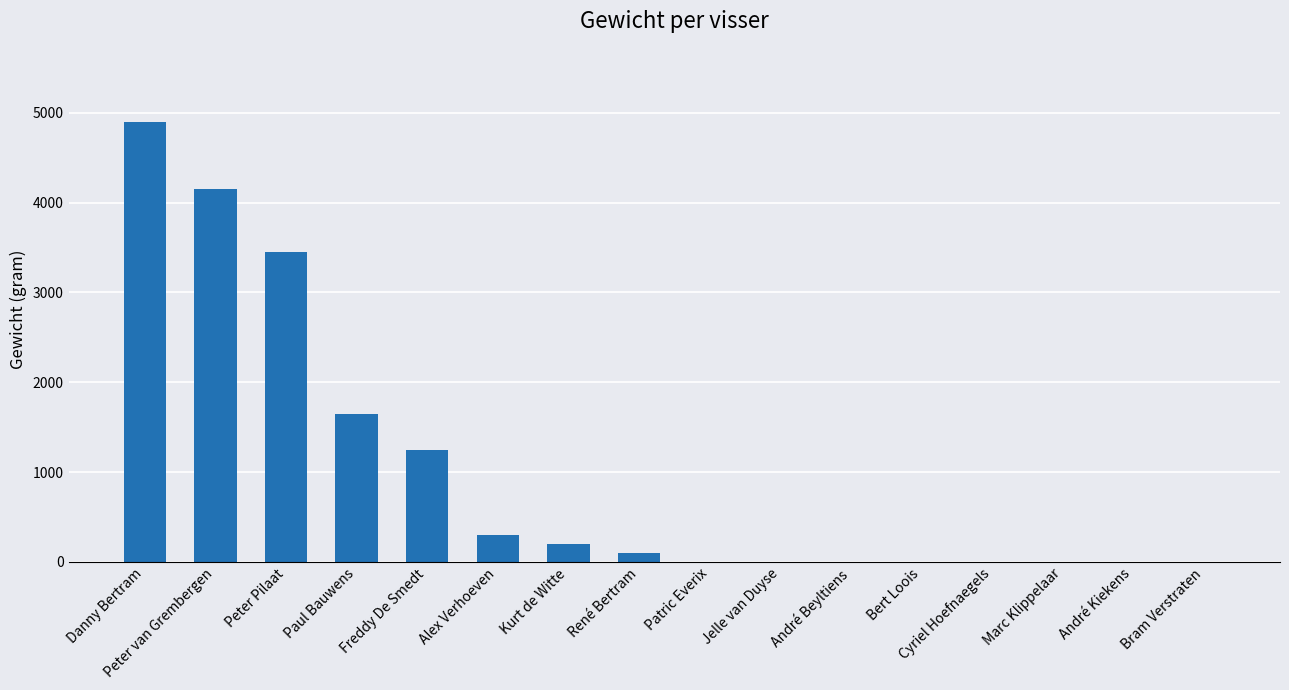

The value at Alex Verhoeven is 300. True or false?

True